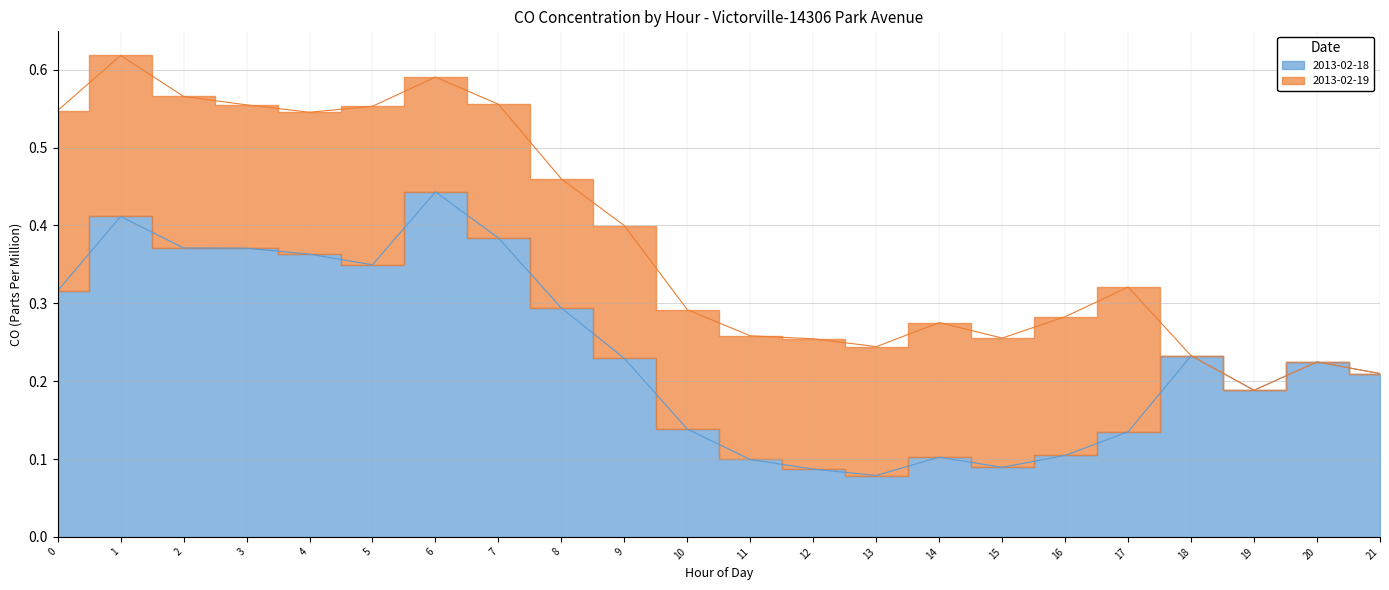

Where is the data nearest to the value 0?

13